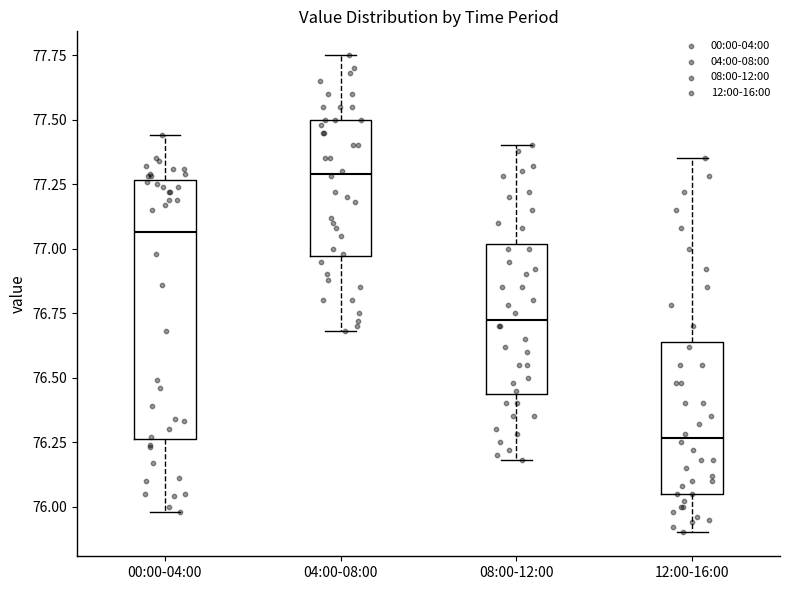

Reading left to right, read every box against the y-axis: the position of its median line, the range the box covers, and the ends of its whiskers. The values are not printed on the chart, so give them approximately, as read against the axis.

00:00-04:00: median 77.05, box 76.25 to 77.25, whiskers 76.00 to 77.45
04:00-08:00: median 77.30, box 76.95 to 77.50, whiskers 76.70 to 77.75
08:00-12:00: median 76.75, box 76.45 to 77.00, whiskers 76.20 to 77.40
12:00-16:00: median 76.25, box 76.05 to 76.65, whiskers 75.90 to 77.35